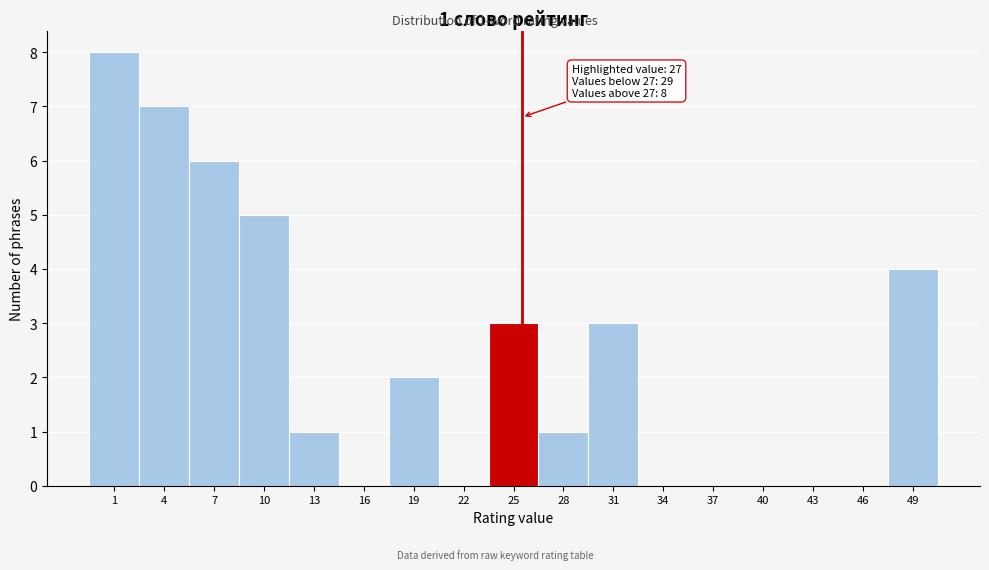

Reading left to right, transcribe all the data shown in this chart.

1=8	4=7	7=6	10=5	13=1	16=0	19=2	22=0	25=3	28=1	31=3	34=0	37=0	40=0	43=0	46=0	49=4